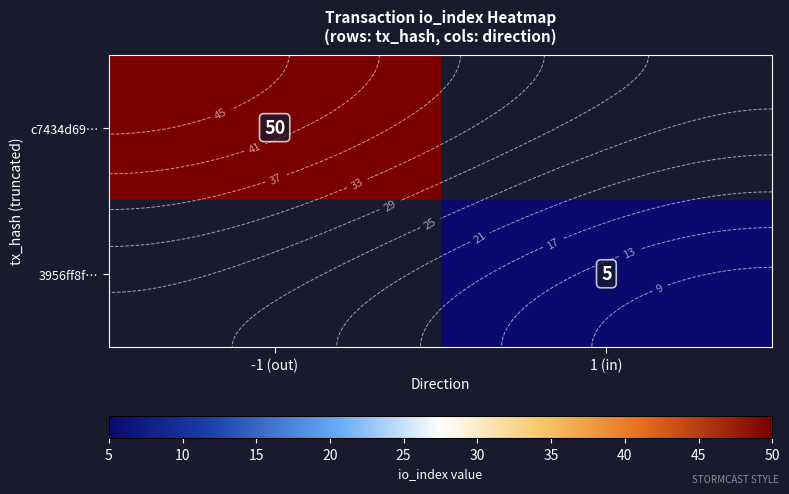

How many values in c7434d69… are above zero?

1